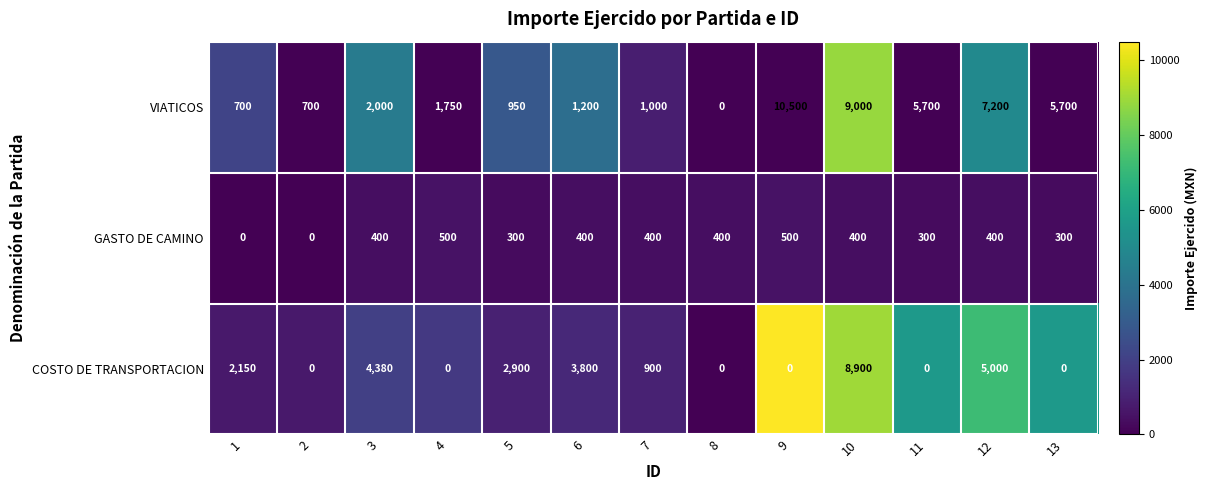

Is it true that GASTO DE CAMINO equals 0 at 2?

True